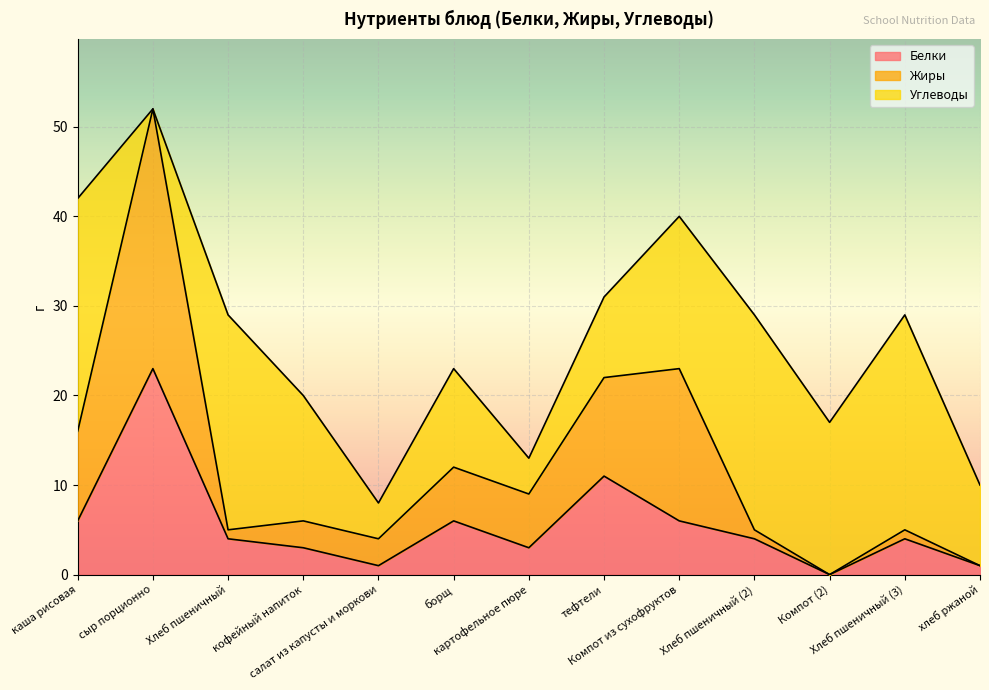

What is the difference between the highest and lowest values at салат из капусты и моркови?

3